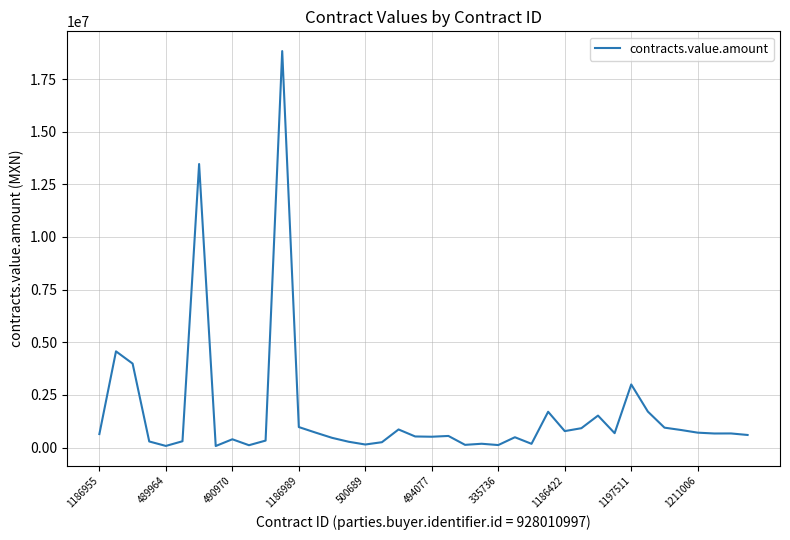

What is the greatest value displayed?

18826902.1